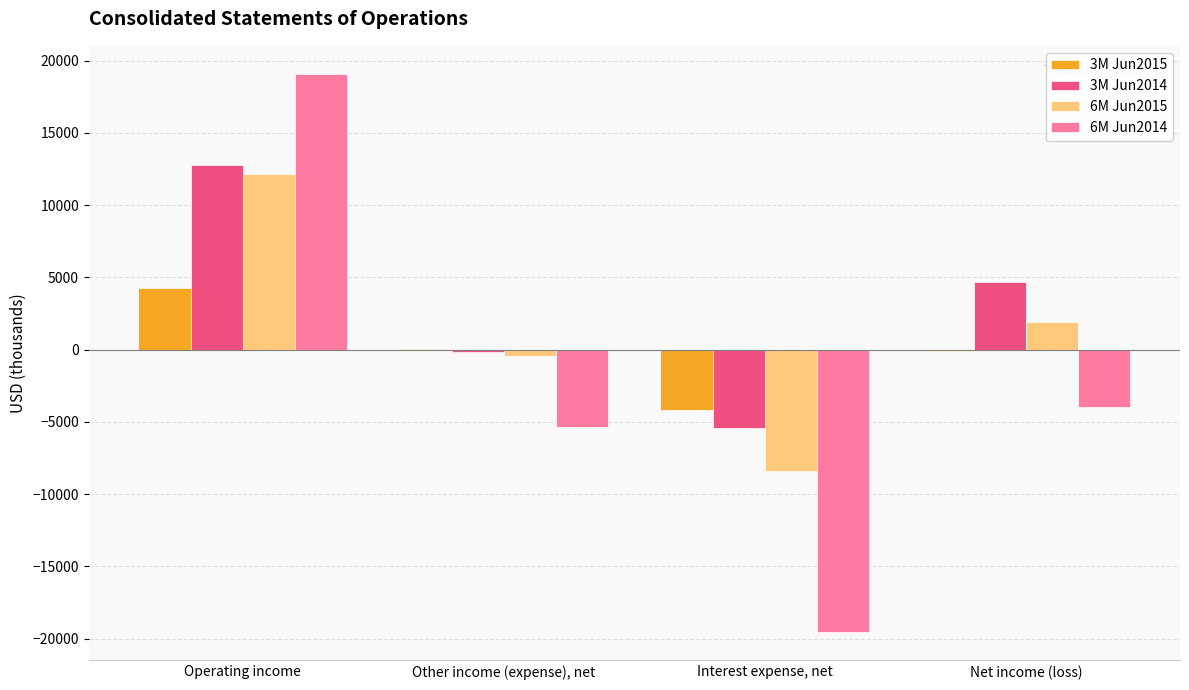

Where is 6M Jun2014 nearest to the value -245?

Net income (loss)